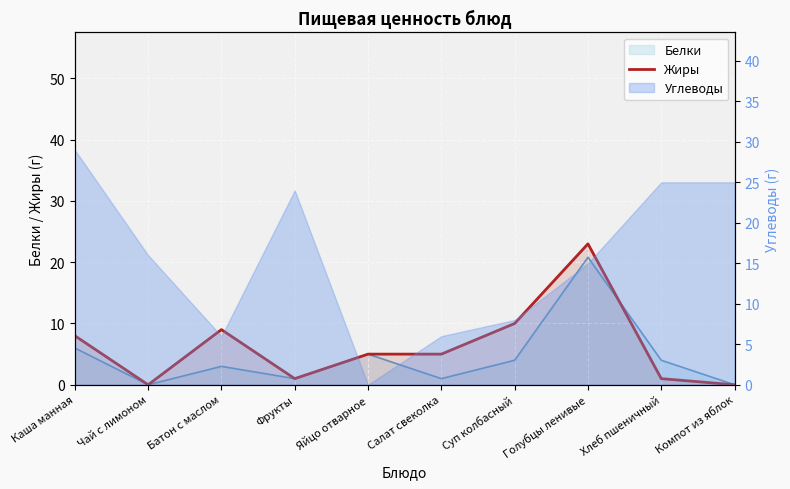

What is the difference between the second highest and minimum values?

10